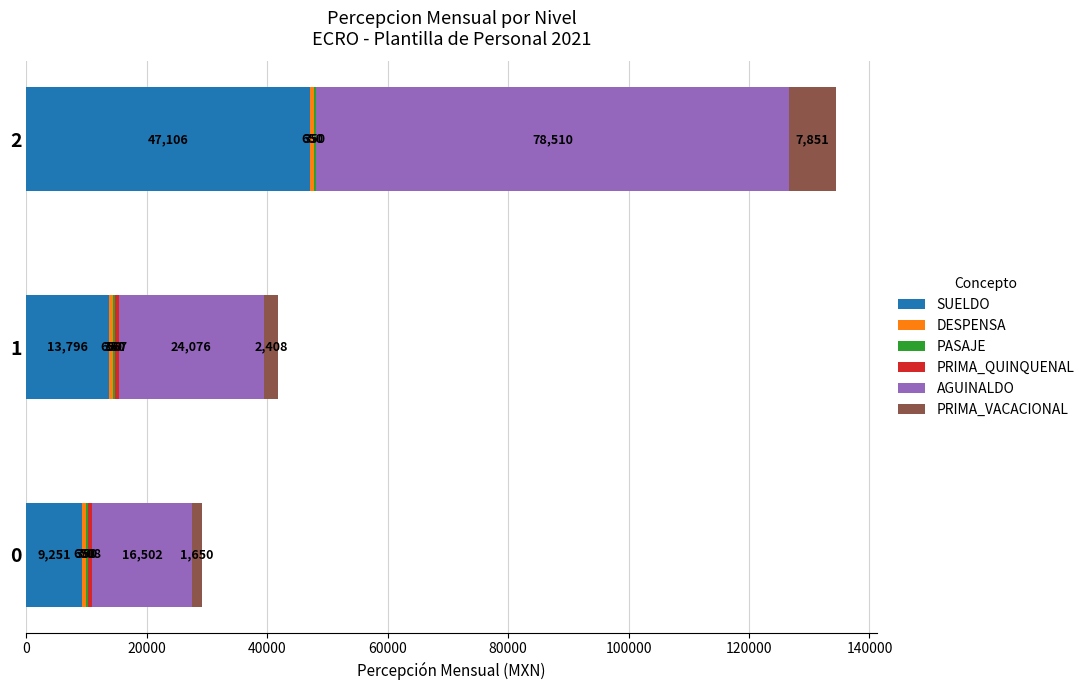

The value of SUELDO at 2 is 47106.0. True or false?

True